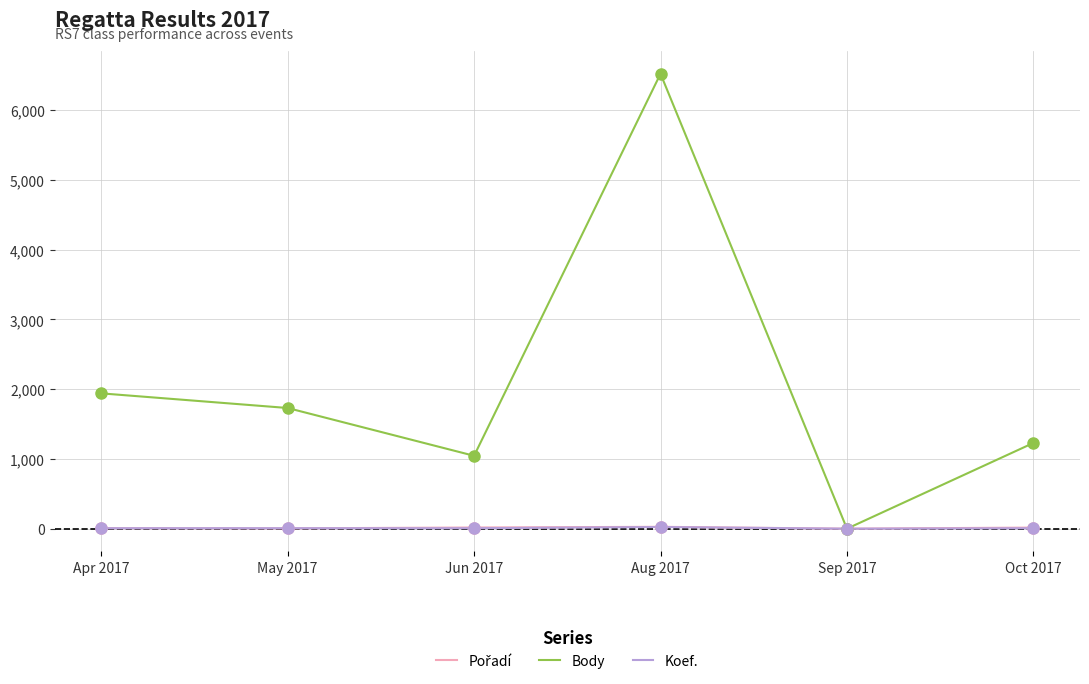

True or false: Body has a value of 2678 at Apr 2017.

False